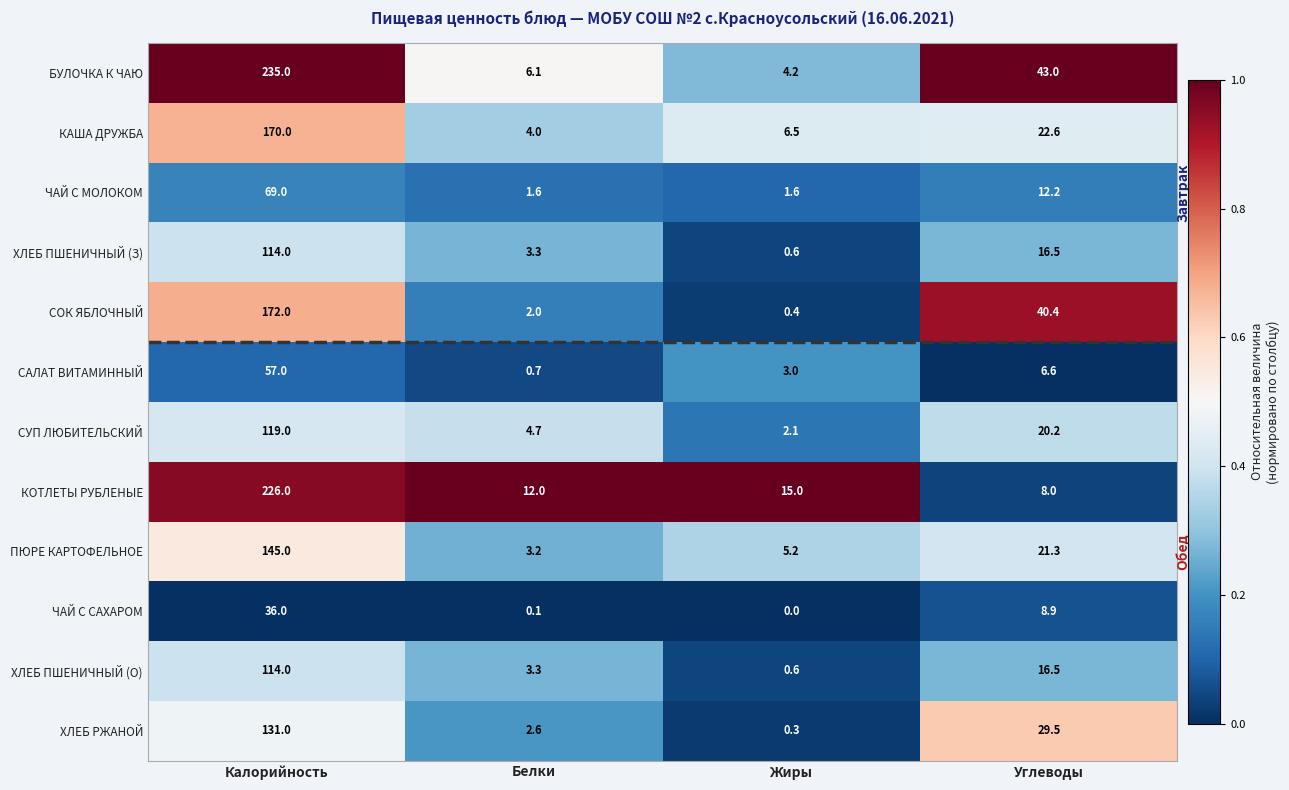

What value does the САЛАТ ВИТАМИННЫЙ series have at Углеводы?

6.6